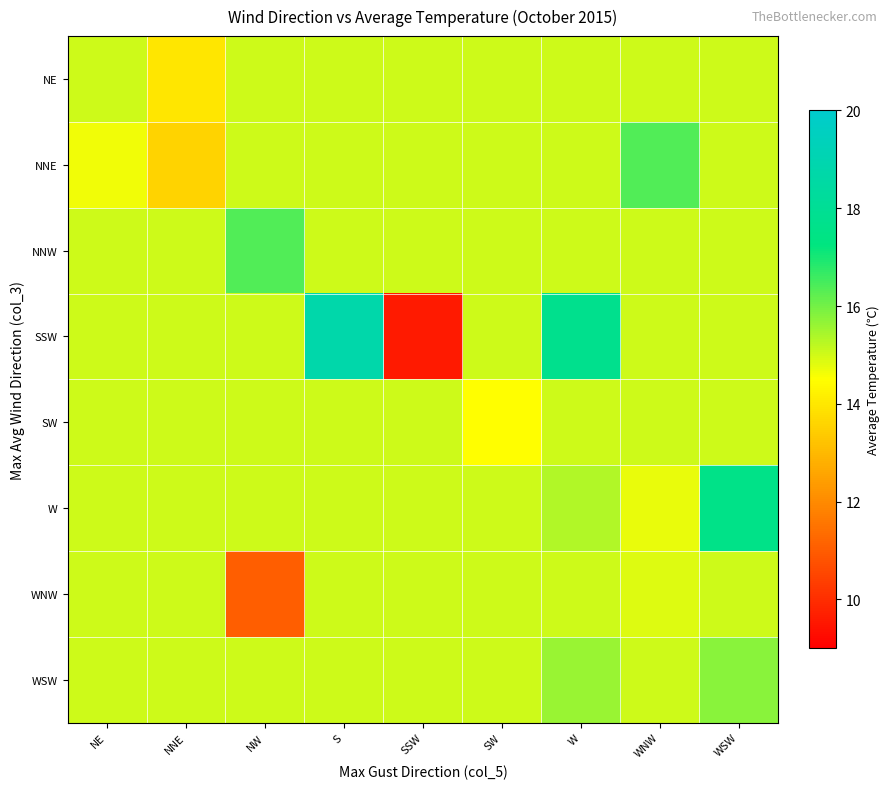

Which series changed the most between NE and W?

SSW